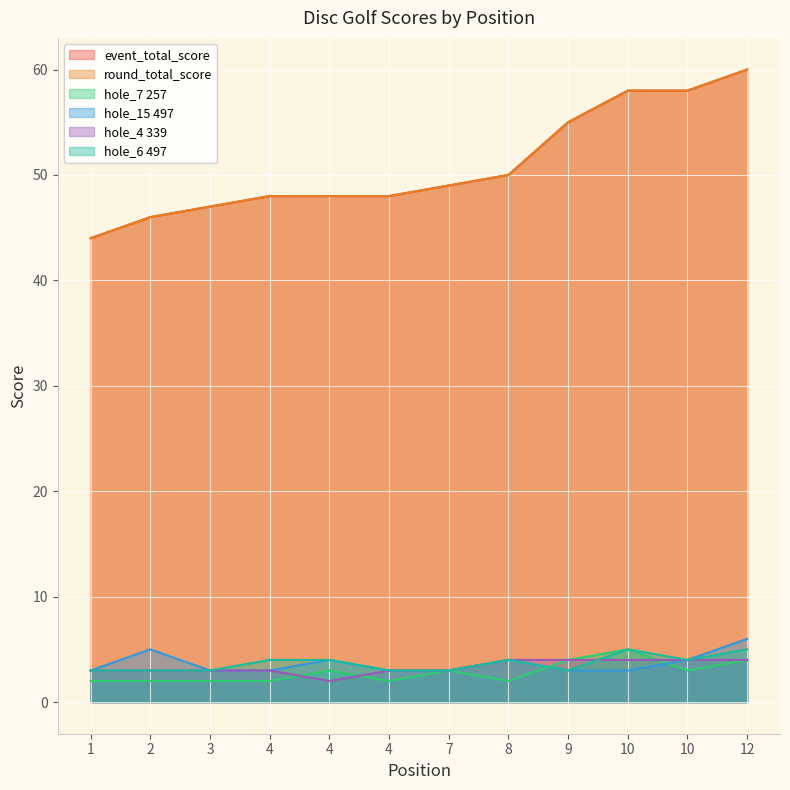

Reading left to right, what are all the values shown in this chart?

event_total_score: 44	46	47	48	48	48	49	50	55	58	58	60
round_total_score: 44	46	47	48	48	48	49	50	55	58	58	60
hole_7 257: 2	2	2	2	3	2	3	2	4	5	3	4
hole_15 497: 3	5	3	3	4	3	3	4	3	3	4	6
hole_4 339: 3	3	3	3	2	3	3	4	4	4	4	4
hole_6 497: 3	3	3	4	4	3	3	4	3	5	4	5